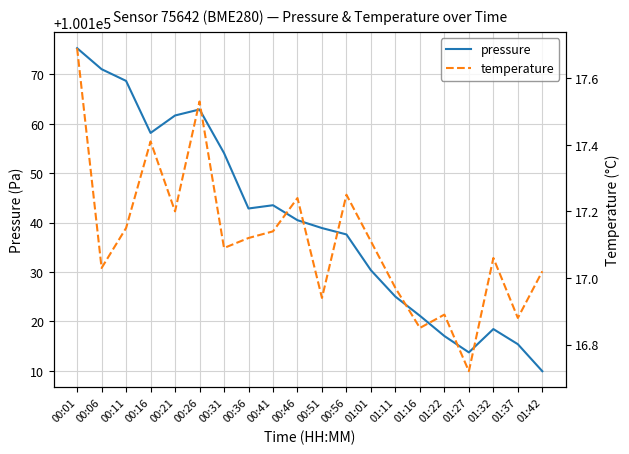

What is the spread (max minus min) of values at 00:21?

100144.5